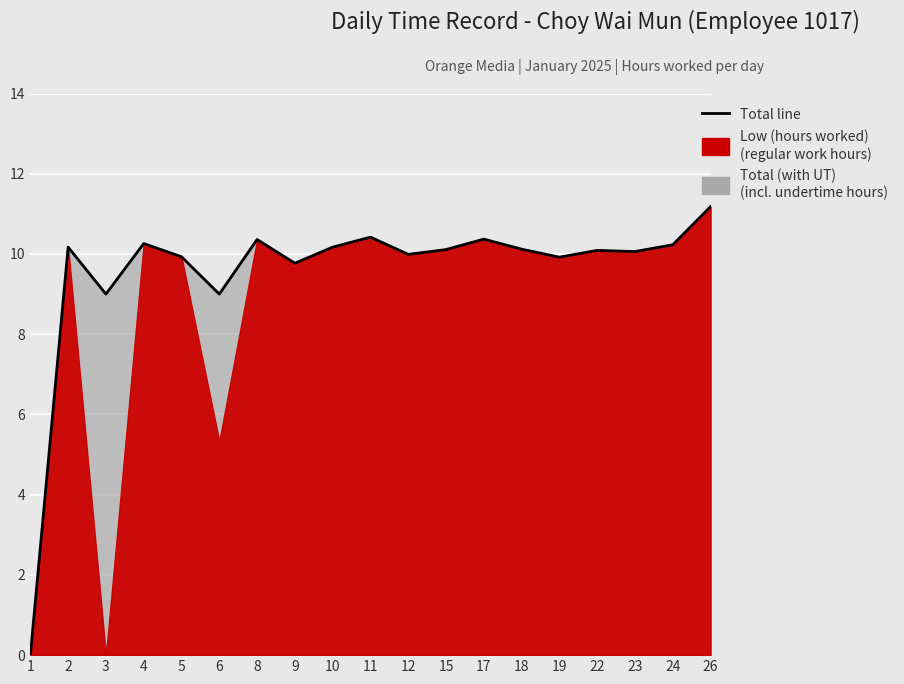

How many interior local valleys (lower than both neighbors) does the data have?

6